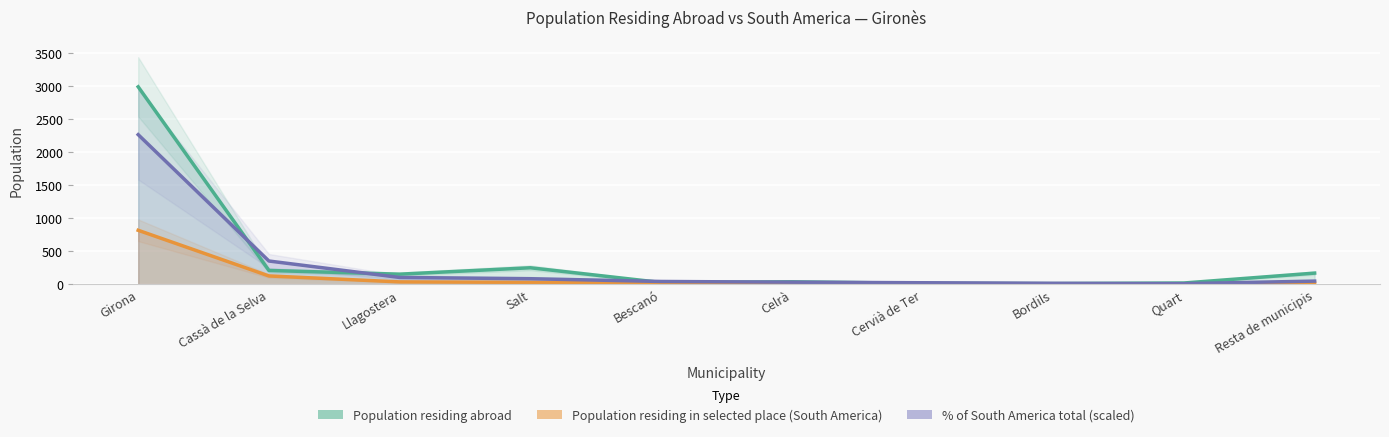

What is the label of the 2nd point from the left?

Cassà de la Selva